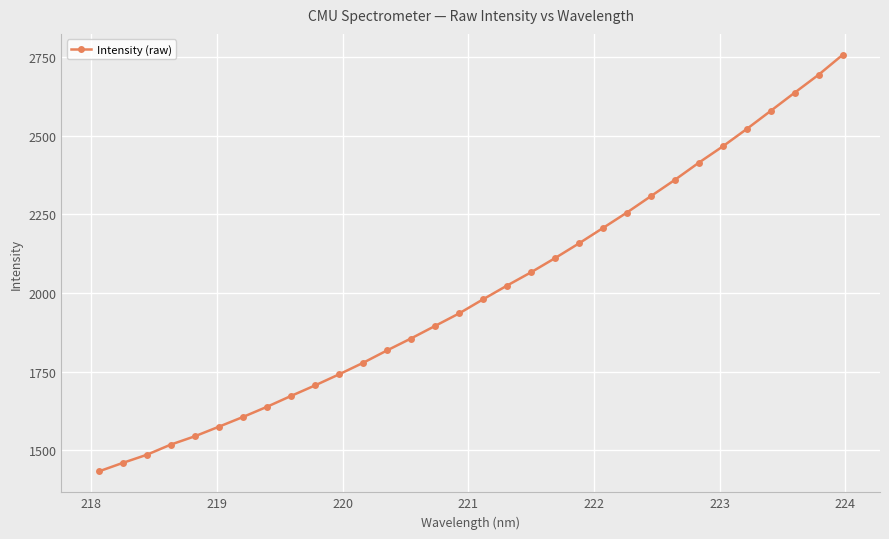

True or false: the data has more than 2 interior local peaks.

False